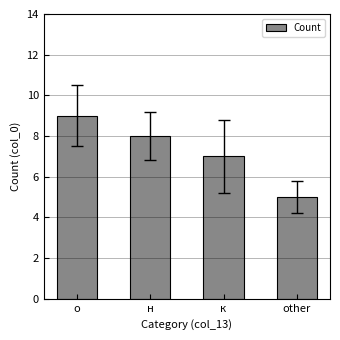

Rank the categories by value from highest to lowest.

о, н, к, other